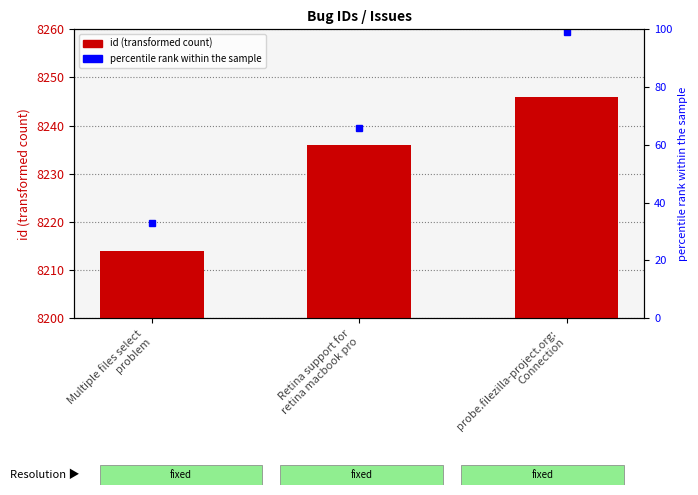

Are the bars grouped side by side (vs. stacked)?

No